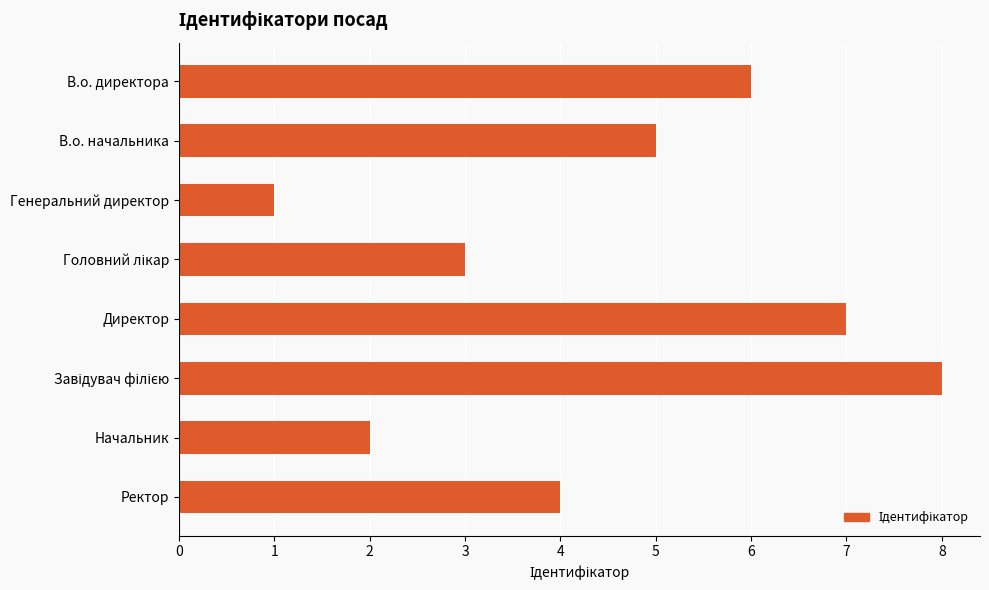

What is the difference between the maximum and second lowest values?

6